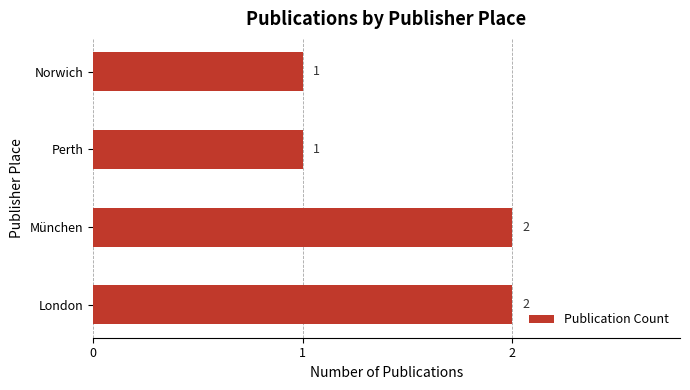

Approximately how many times larger is the value at London compared to Norwich?

2.0